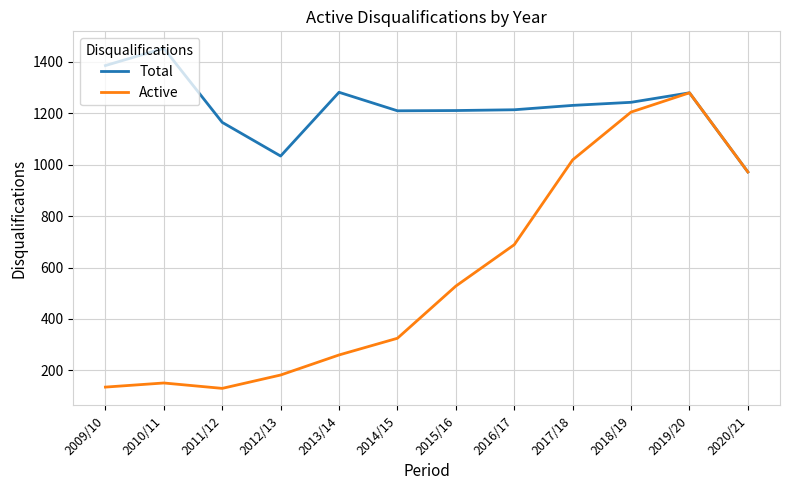

Between 2015/16 and 2020/21, which series saw the biggest shift?

Active